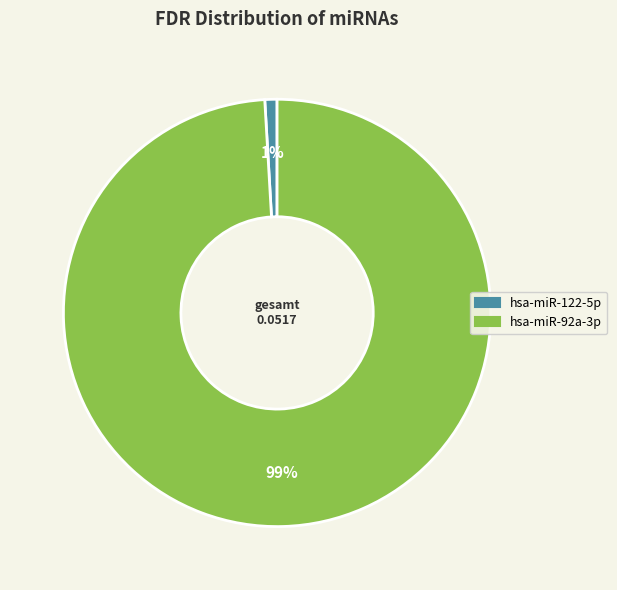

What is the smallest slice in the pie chart?

hsa-miR-122-5p